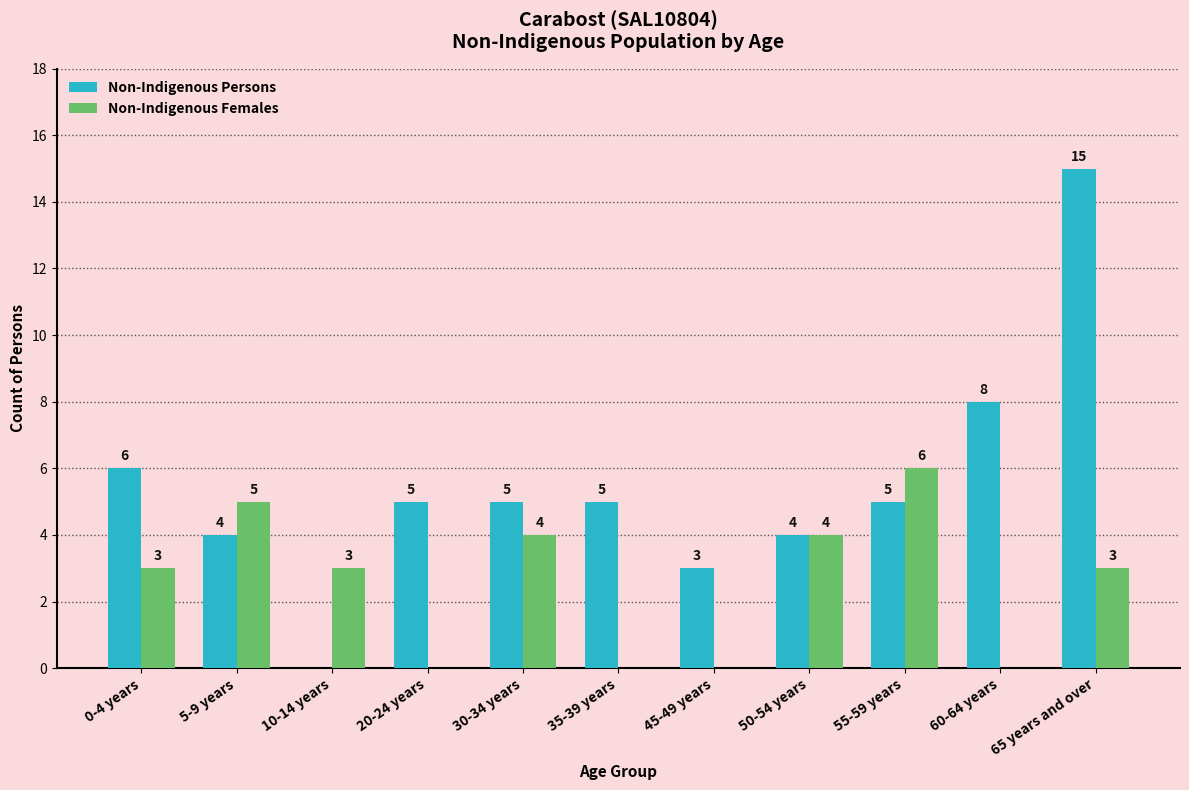

What is the sum of the Non-Indigenous Females values at 0-4 years and 35-39 years?

3